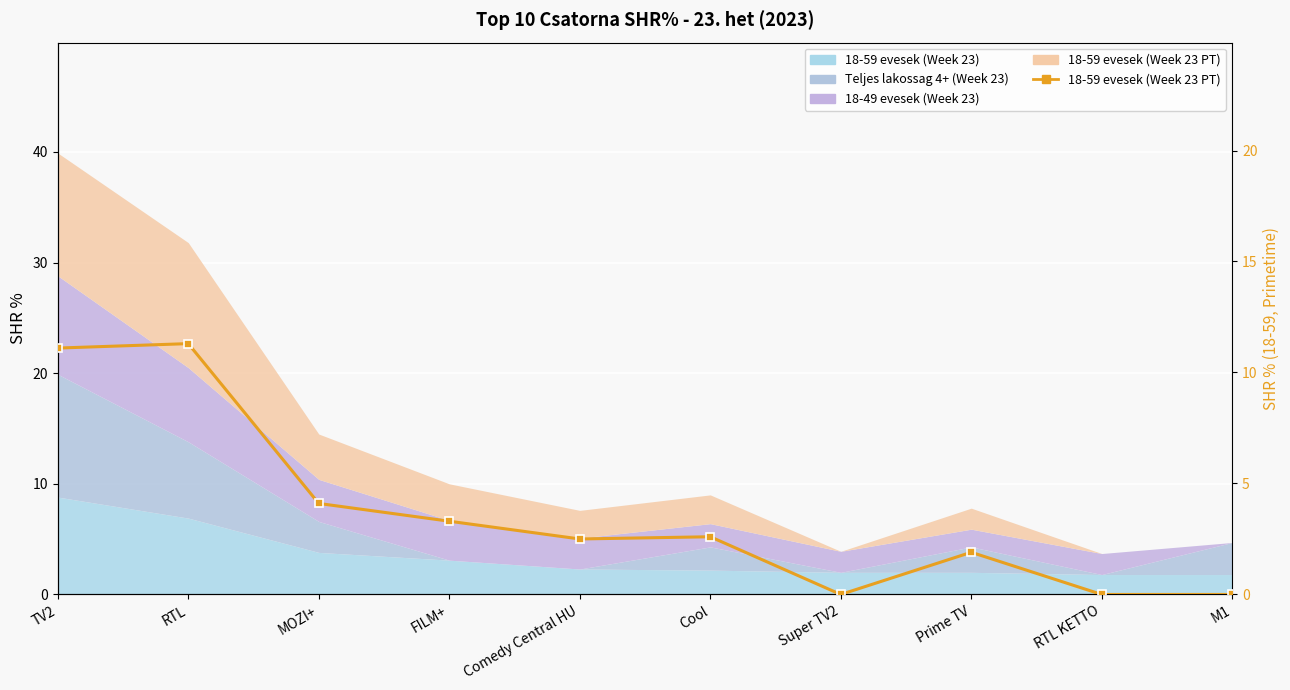

True or false: the data shows 3.3 at Prime TV.

False